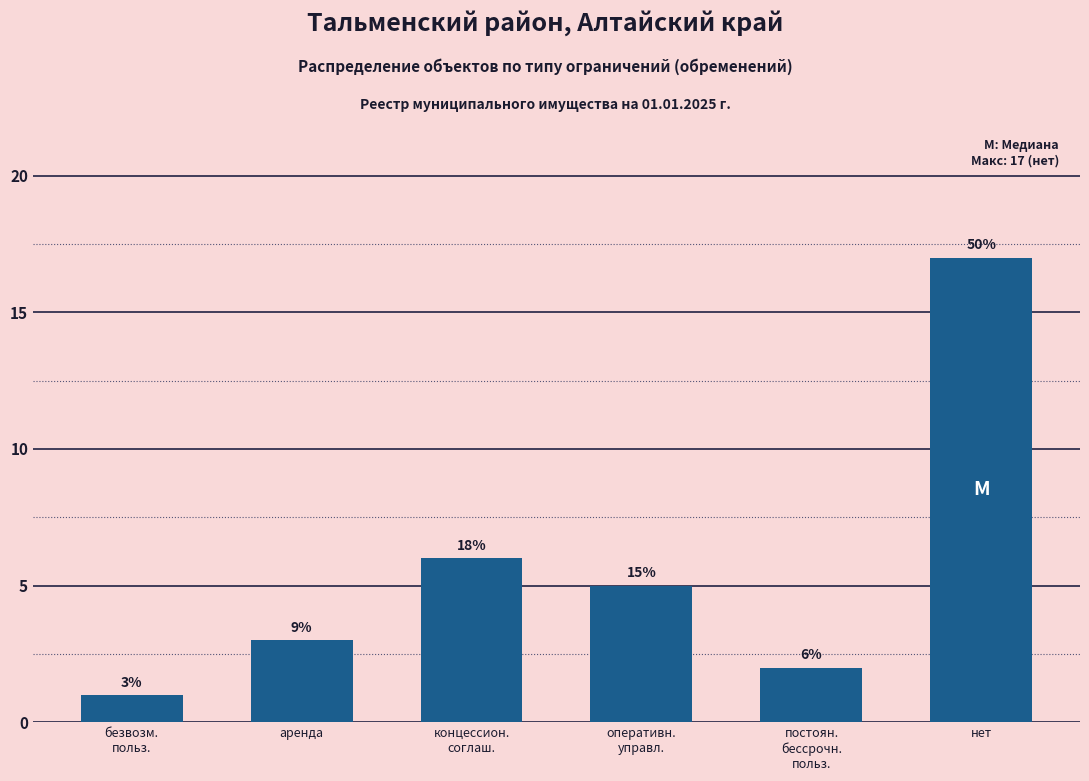

What is the smallest value displayed?

1